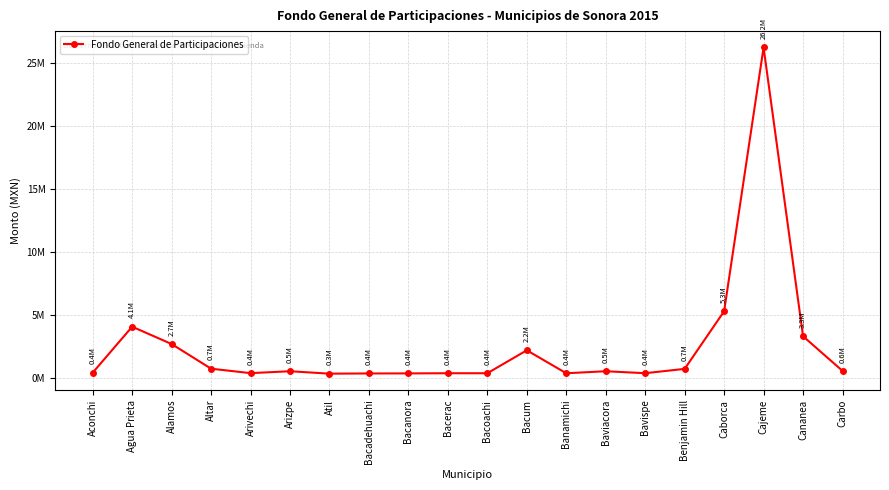

What value does the data have at Caborca?

5283336.0